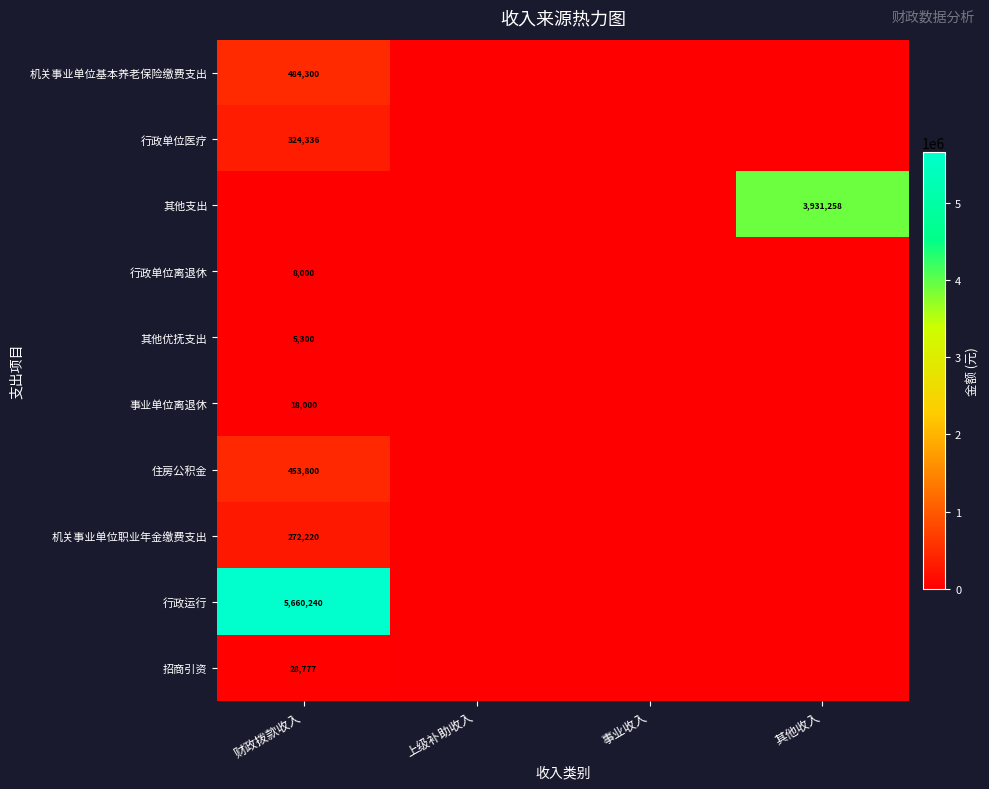

The value of 行政运行 at 财政拨款收入 is 5660240. True or false?

True